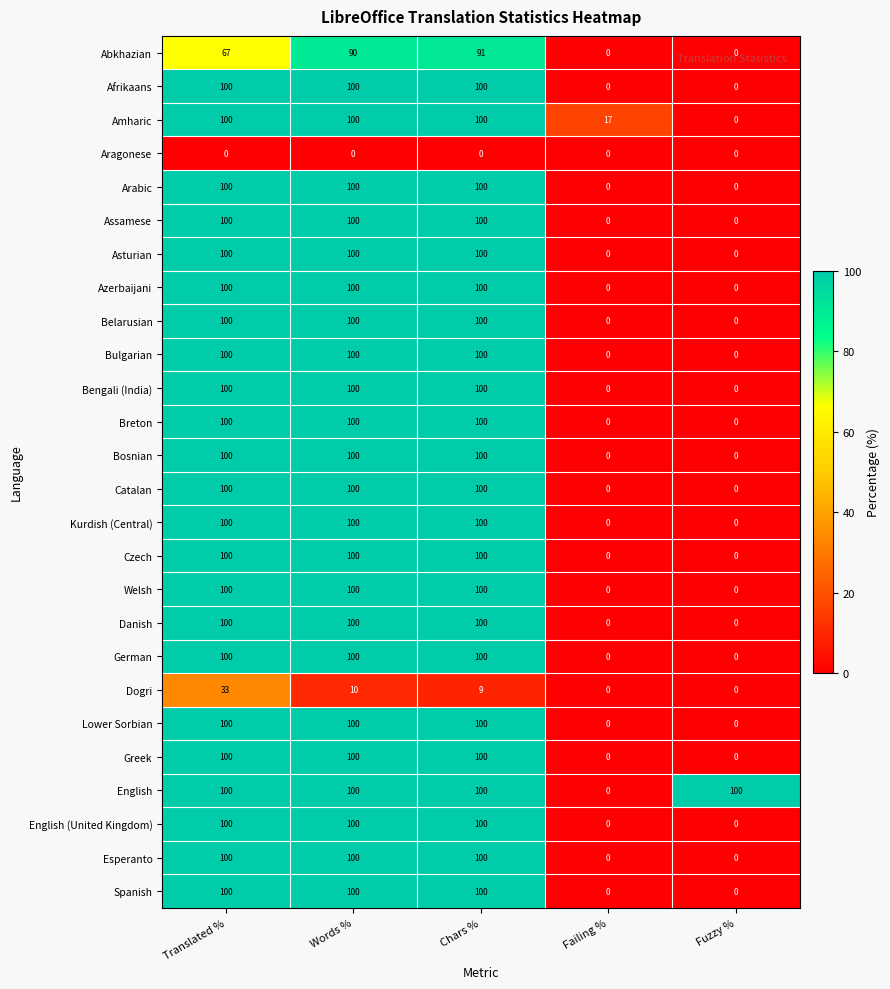

What is the sum of all Lower Sorbian values?

300